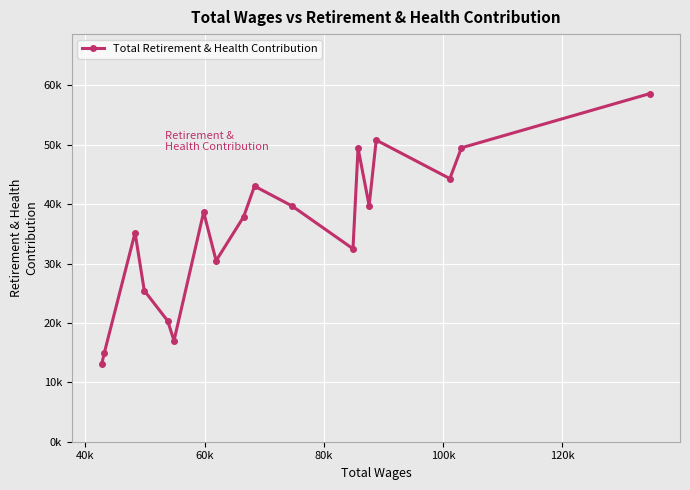

Does the chart have visible grid lines?

Yes